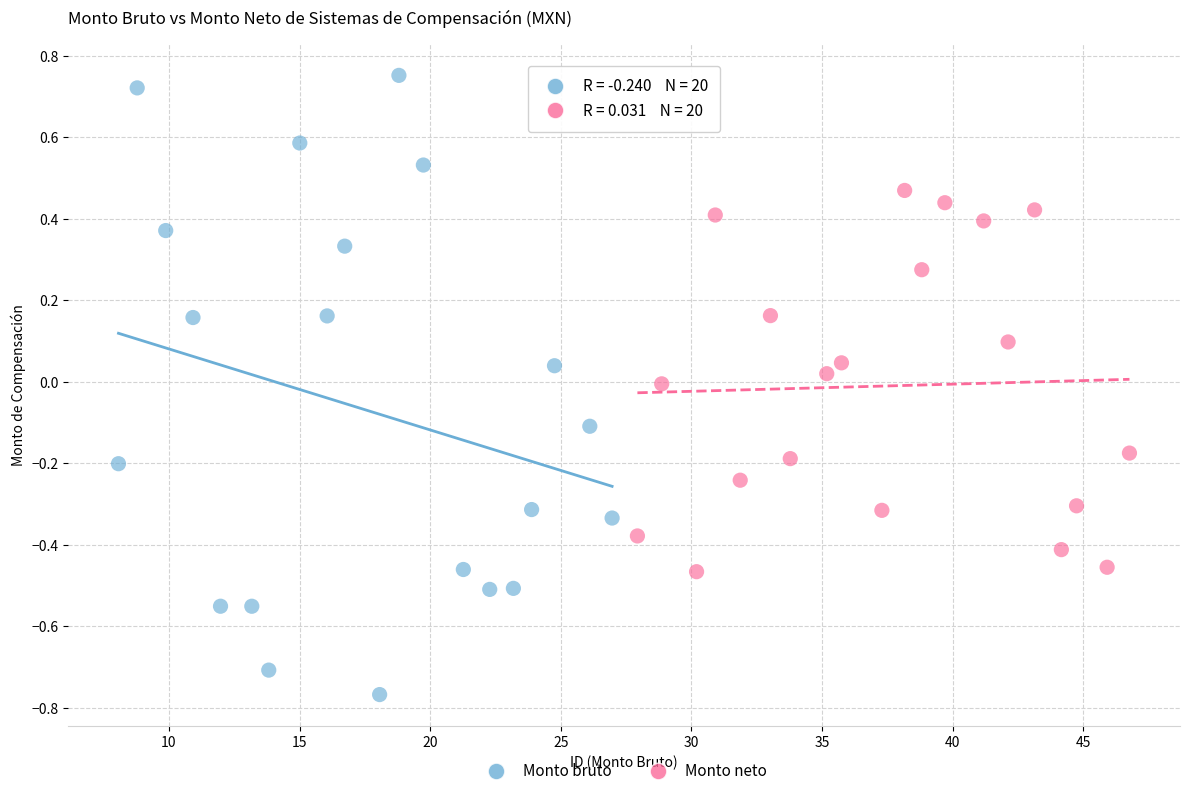

Which series contains the lowest Y value?

Monto bruto